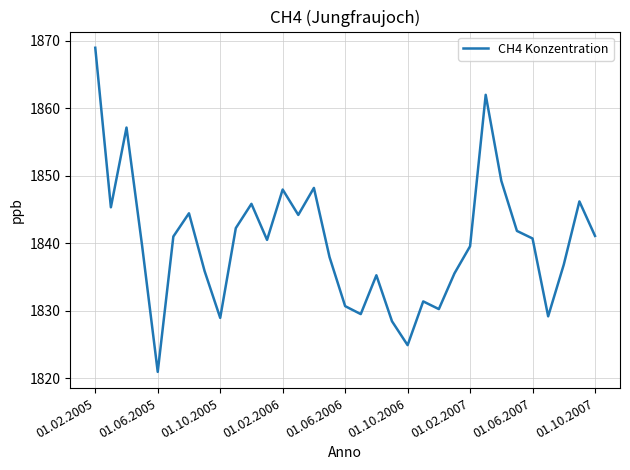

What is the smallest value displayed?

1820.9